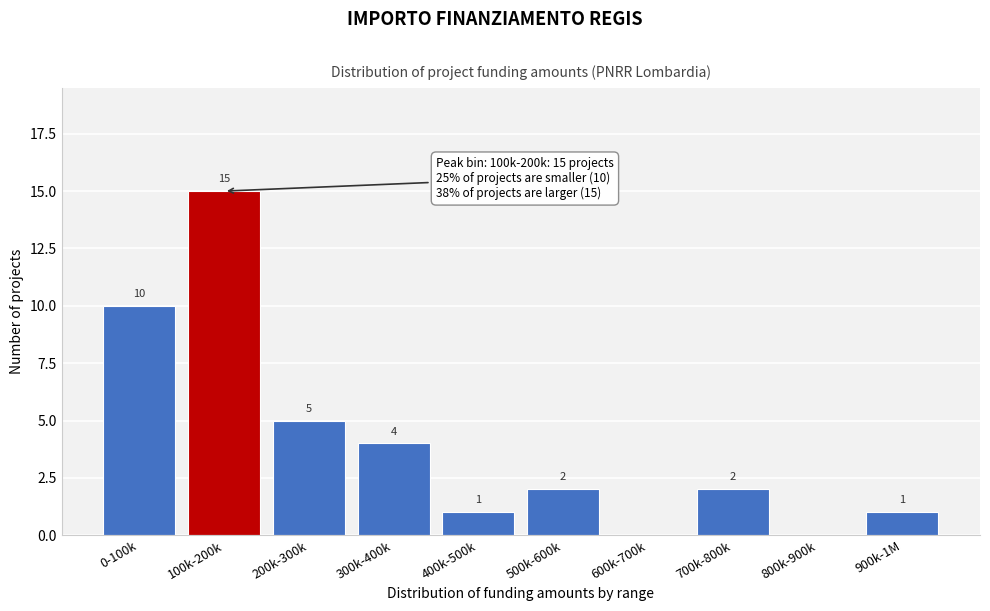

Reading left to right, what are all the values shown in this chart?

0-100k=10	100k-200k=15	200k-300k=5	300k-400k=4	400k-500k=1	500k-600k=2	600k-700k=0	700k-800k=2	800k-900k=0	900k-1M=1